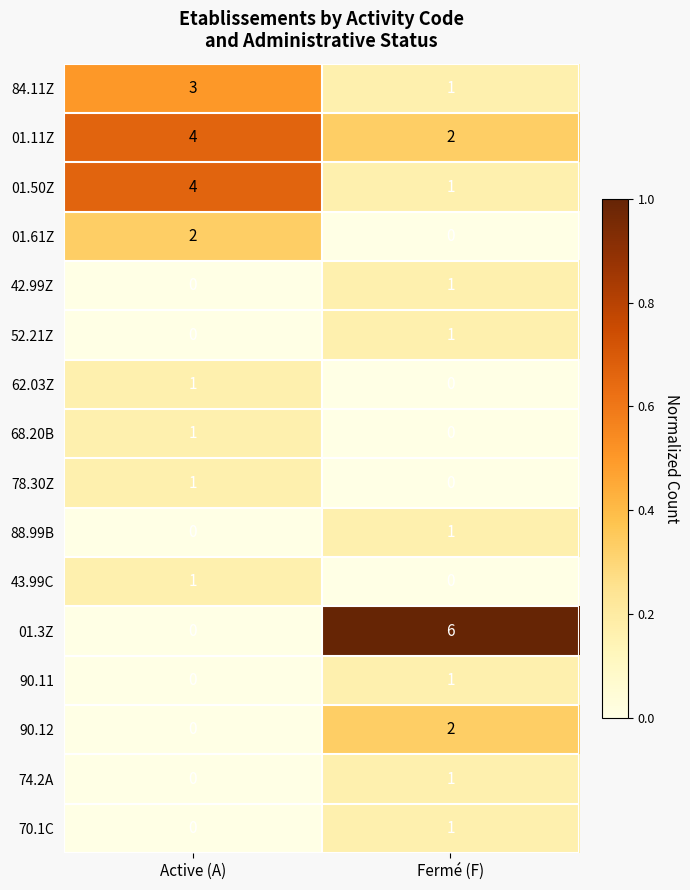

Which series changed the most between Active (A) and Fermé (F)?

01.3Z